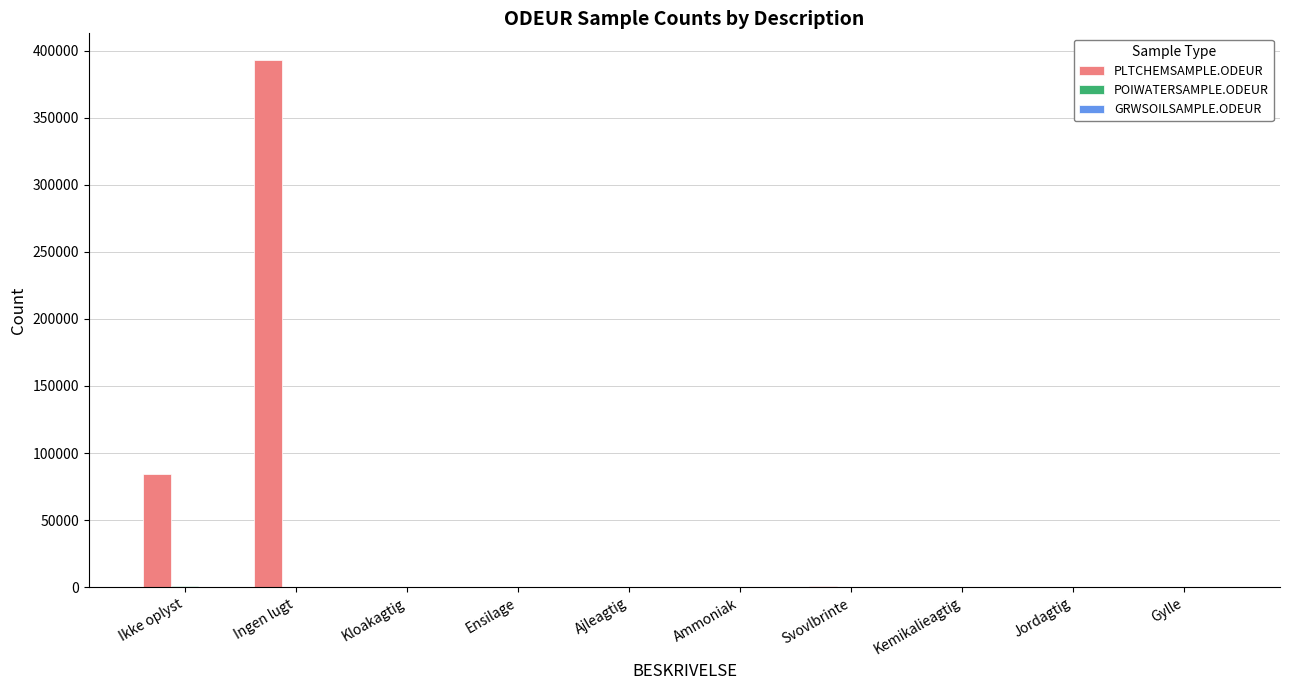

Does the chart contain stacked bars?

No